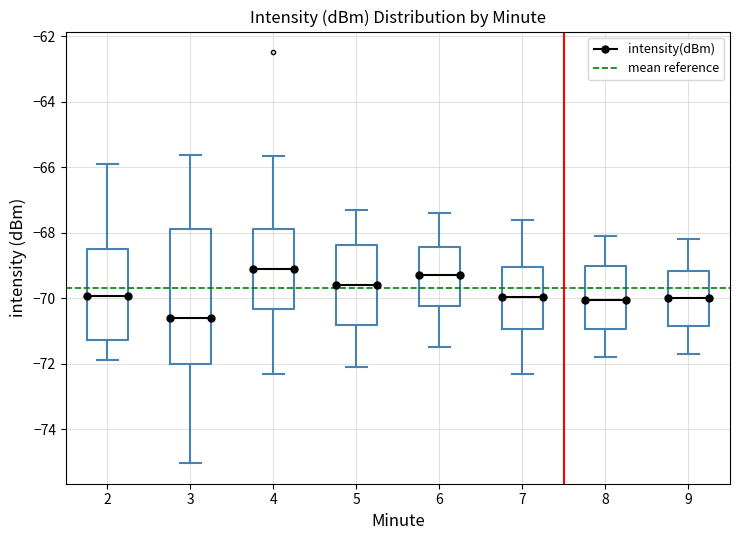

Where is the lower edge of the box at x = 5 on the y-axis? The values are not printed on the chart, so give them approximately, as read against the axis.

-70.8